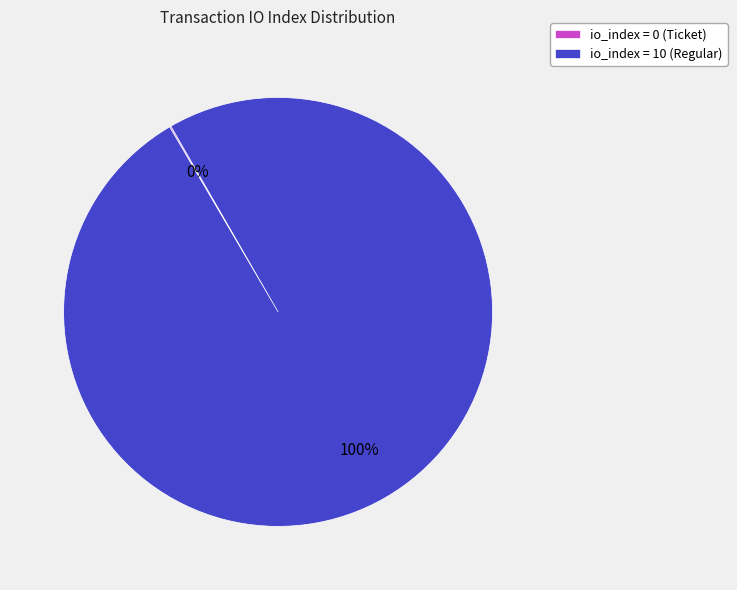

Which category has the biggest portion of the pie?

io_index = 10 (Regular)